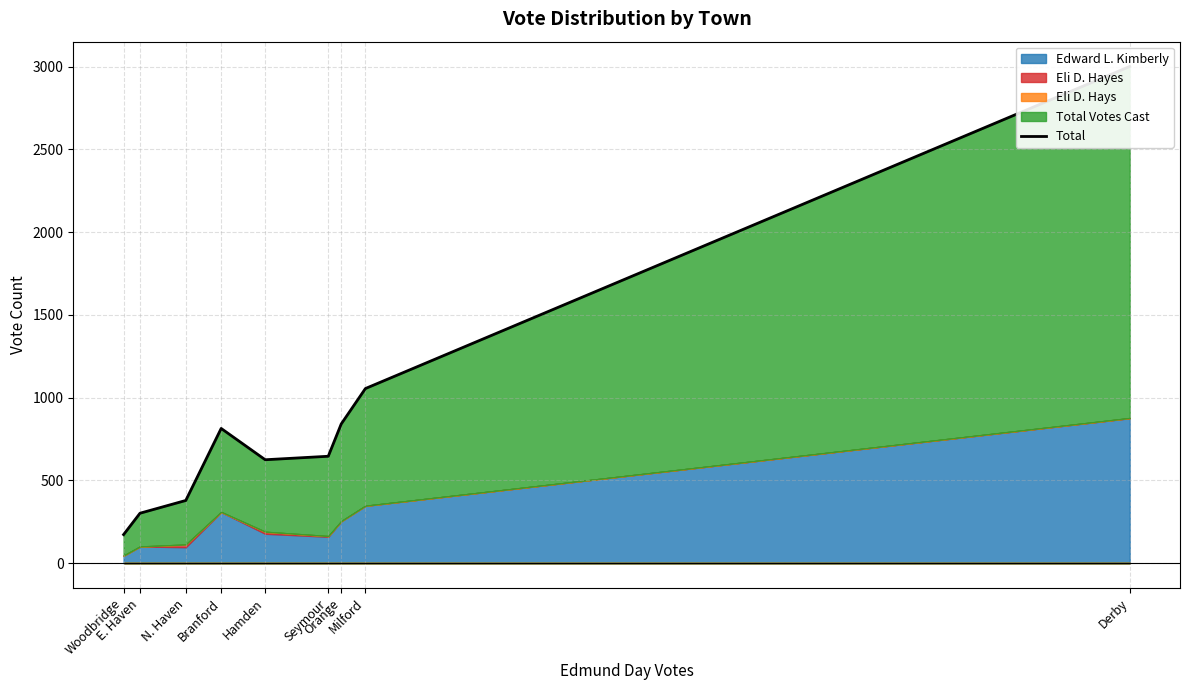

How many data points are less than 646?

4